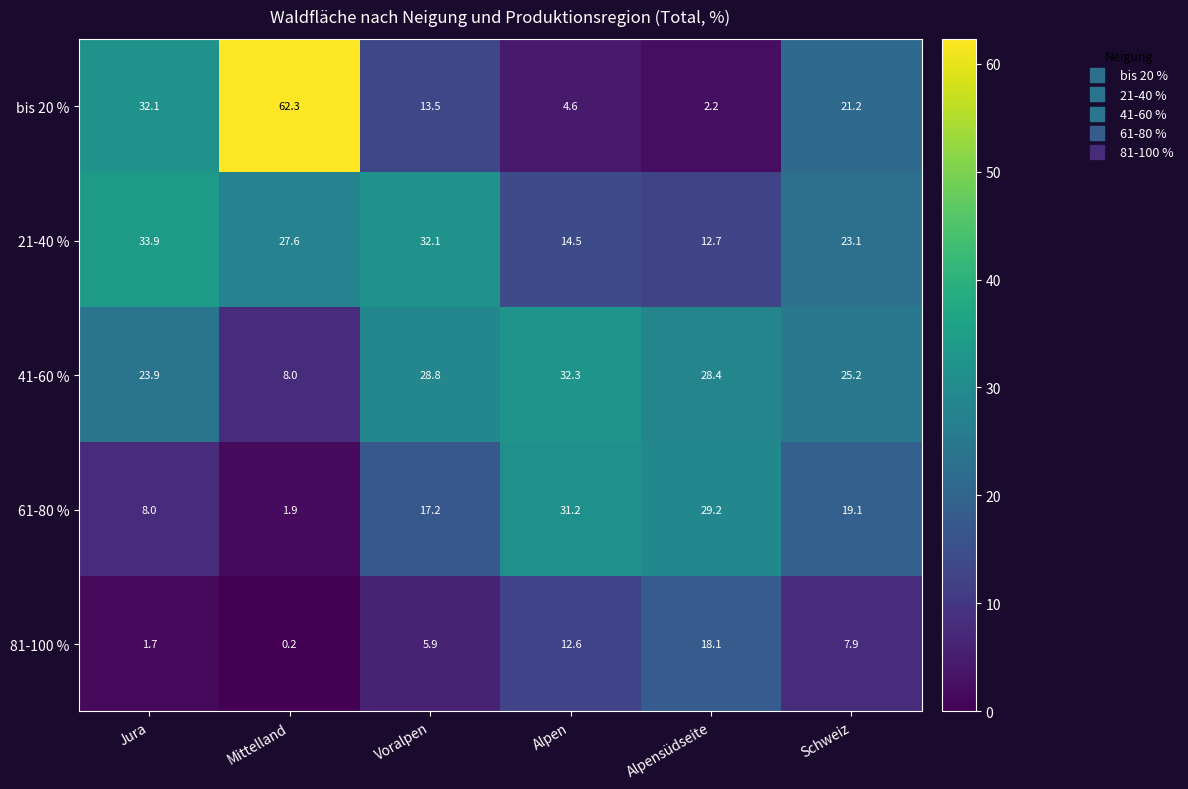

Between Mittelland and Schweiz, which series saw the biggest shift?

bis 20 %